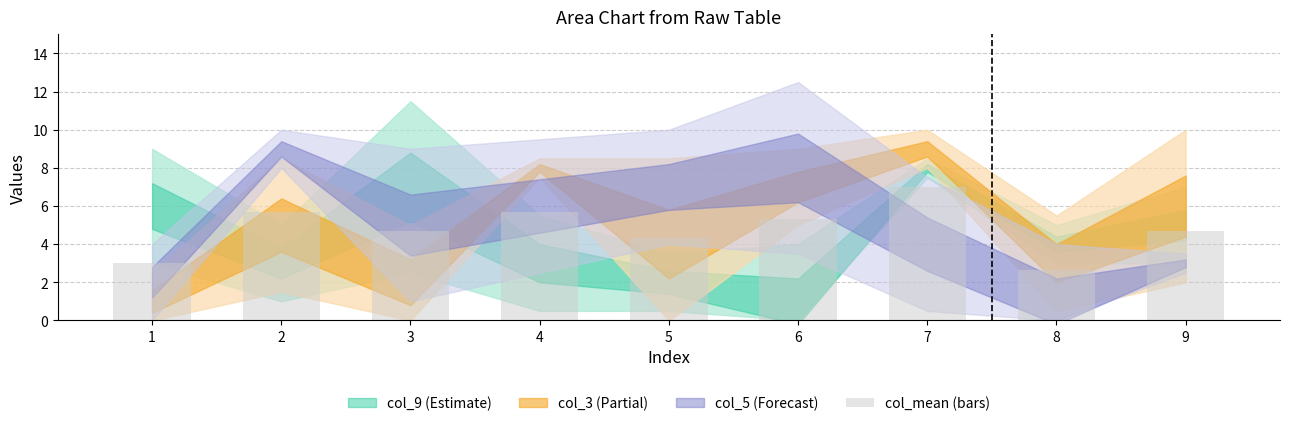

What is the change in value from 5 to 9?

+0.3